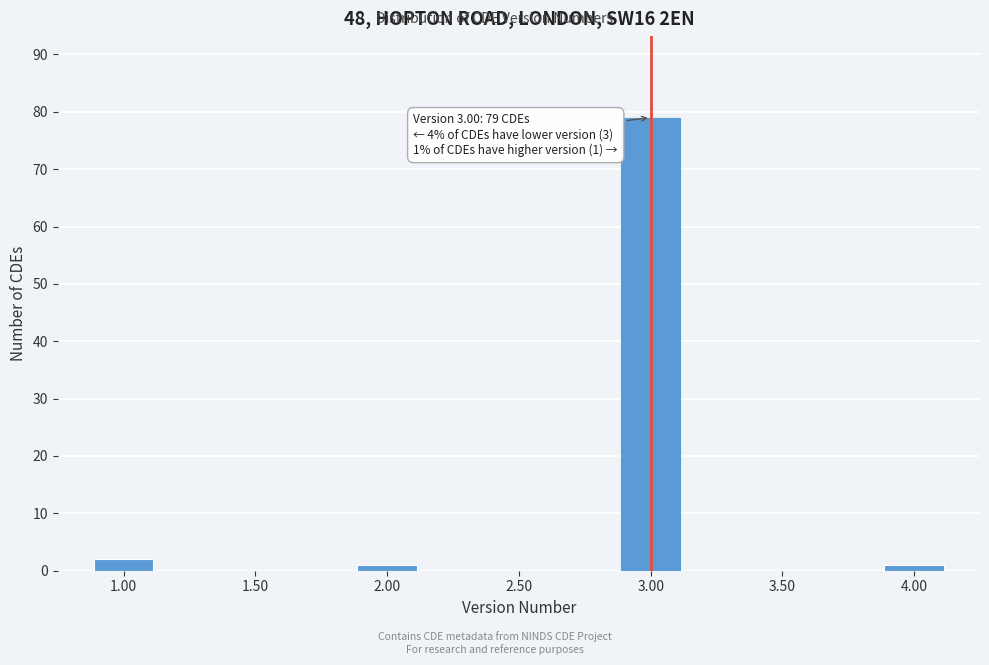

Reading left to right, list all the values displayed in this chart.

1.00=2	1.50=0	2.00=1	2.50=0	3.00=79	3.50=0	4.00=1